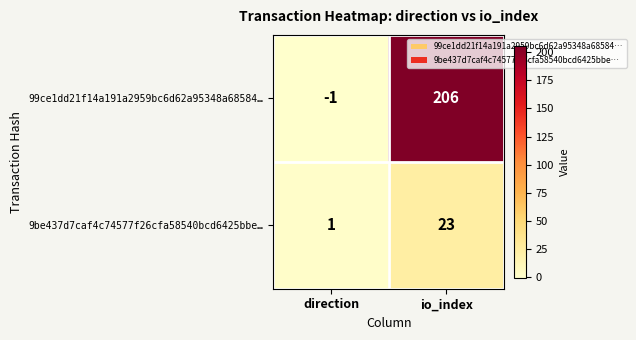

What value does the 99ce1dd21f14a191a2959bc6d62a95348a68584… series have at io_index, to the nearest 50?

200